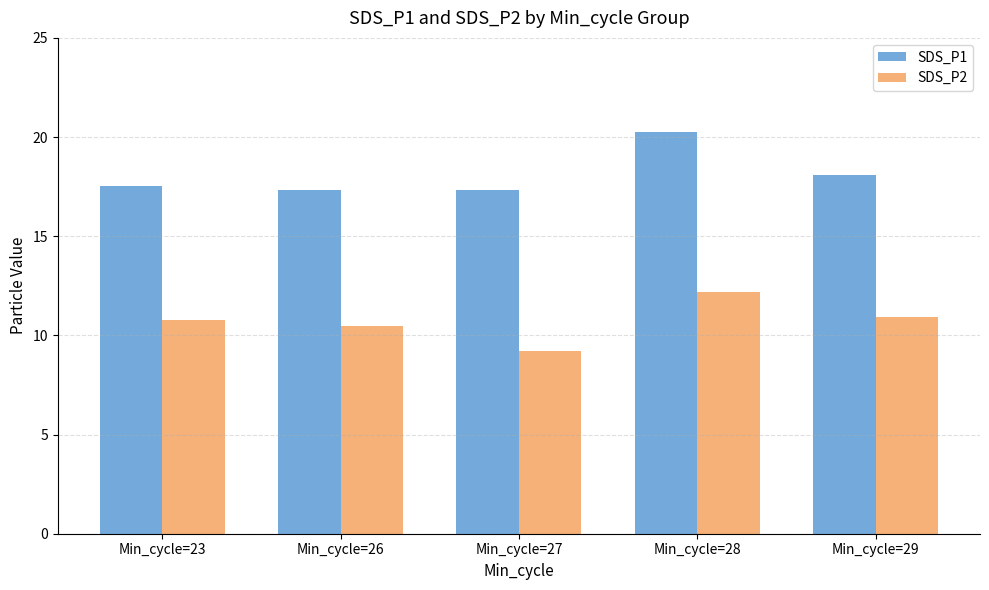

Which category has the highest value across all series?

Min_cycle=28